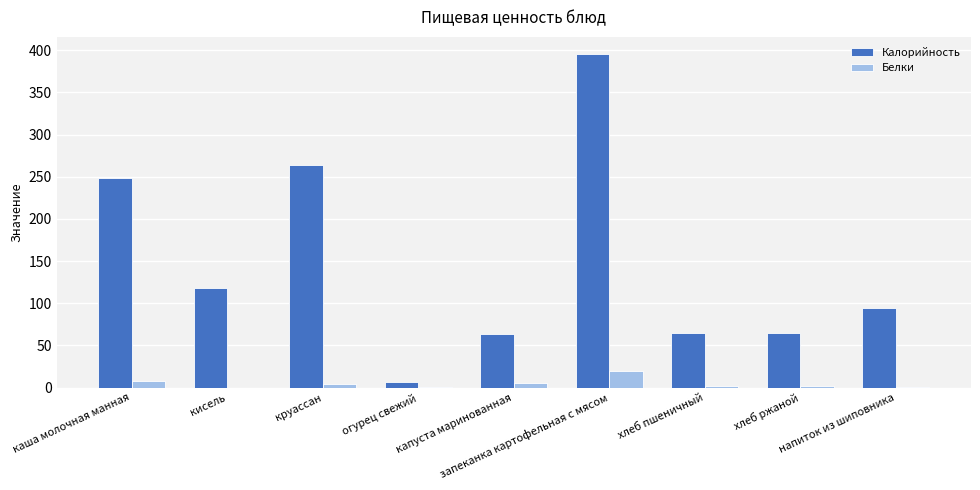

What is the highest value of the Белки series?

20.0